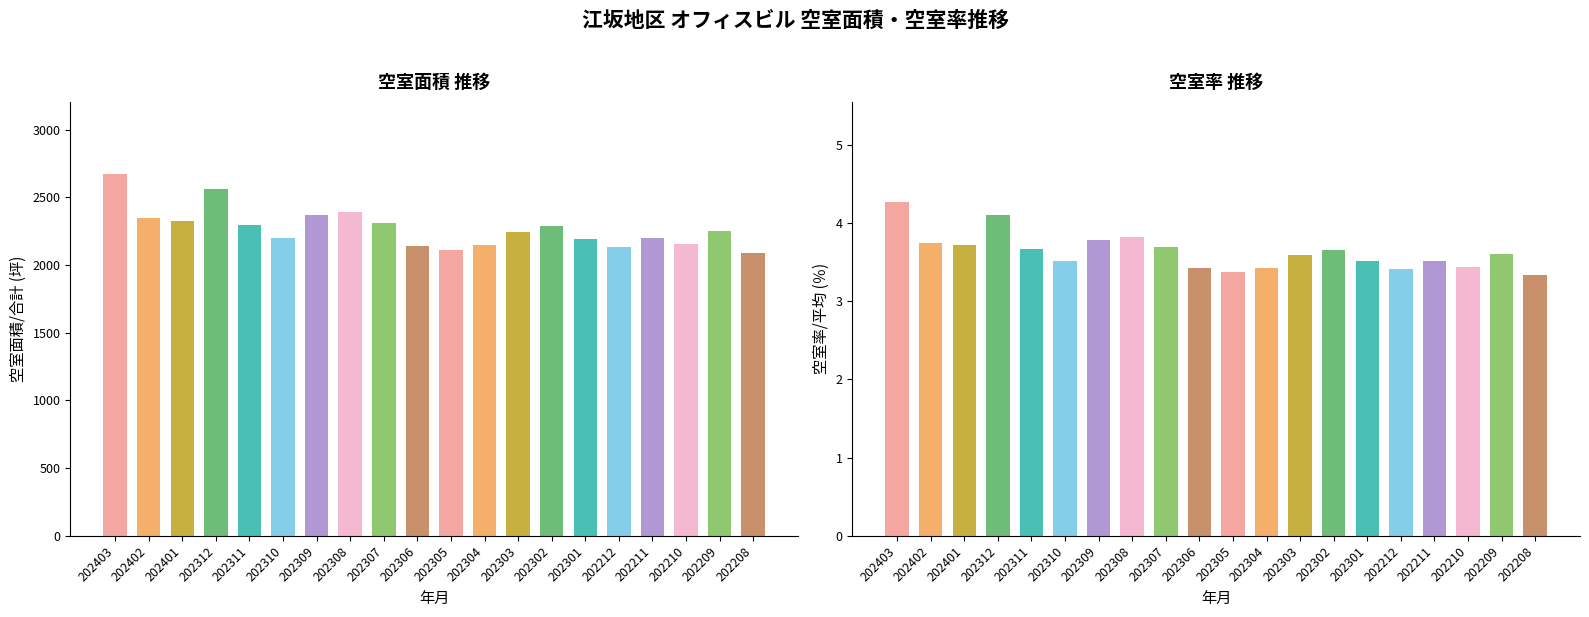

Rank the categories by 空室率/平均(％) value from lowest to highest.

202208, 202305, 202212, 202306, 202304, 202210, 202301, 202211, 202310, 202303, 202209, 202302, 202311, 202307, 202401, 202402, 202309, 202308, 202312, 202403